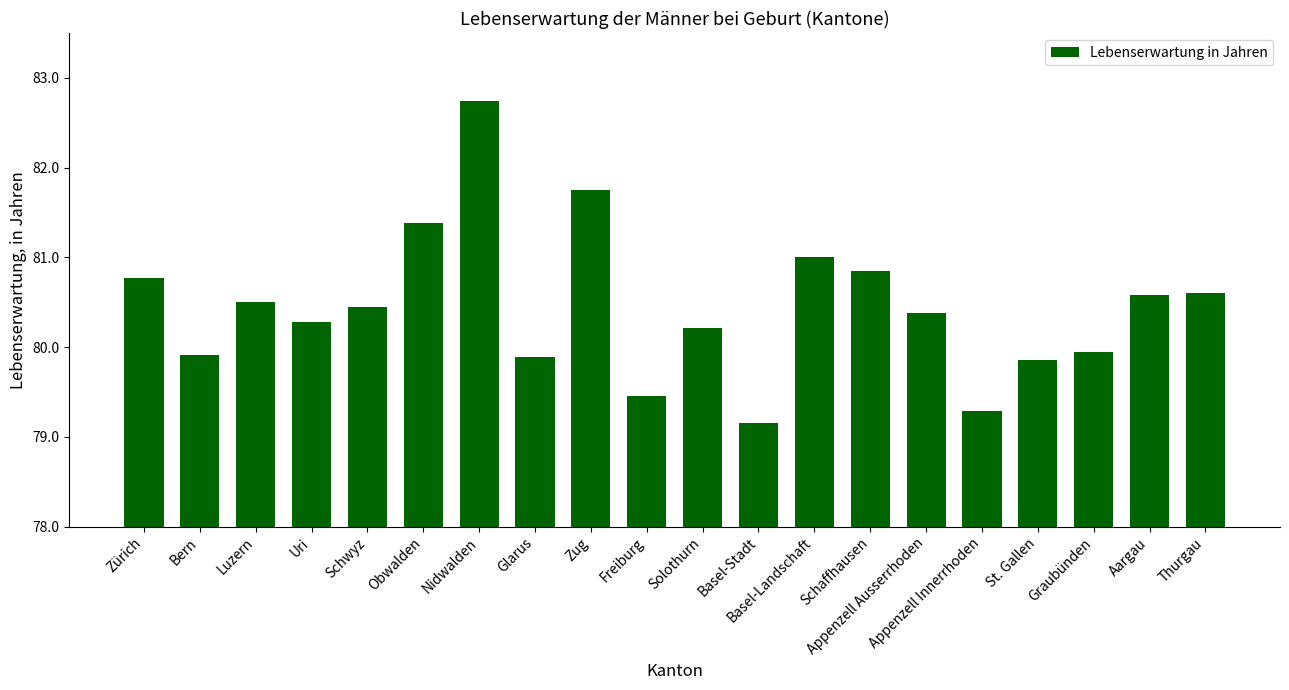

What is the approximate value at Luzern?

80.5